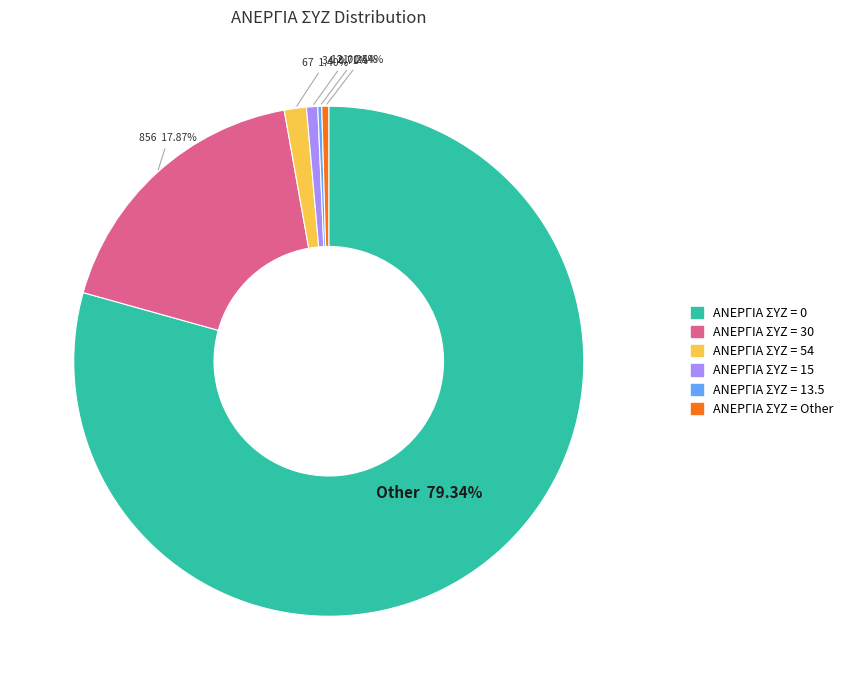

Does any single category account for the majority?

Yes